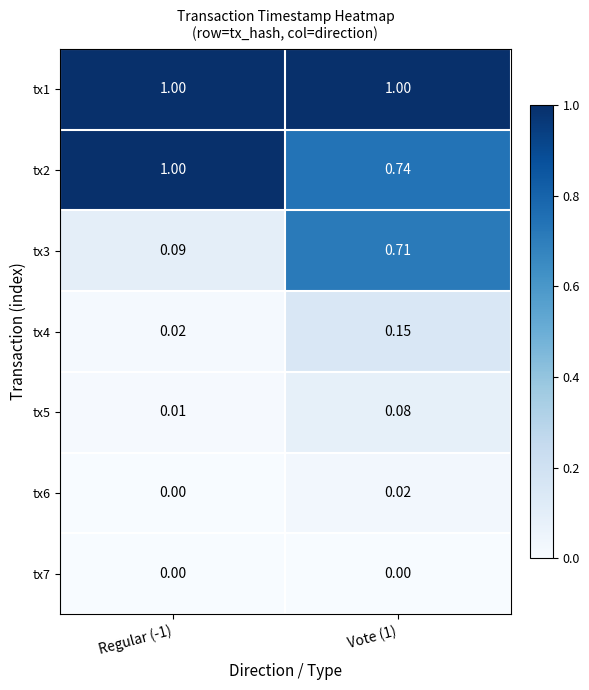

Is the value of tx7 at Vote (1) greater than the value of tx5 at Regular (-1)?

No